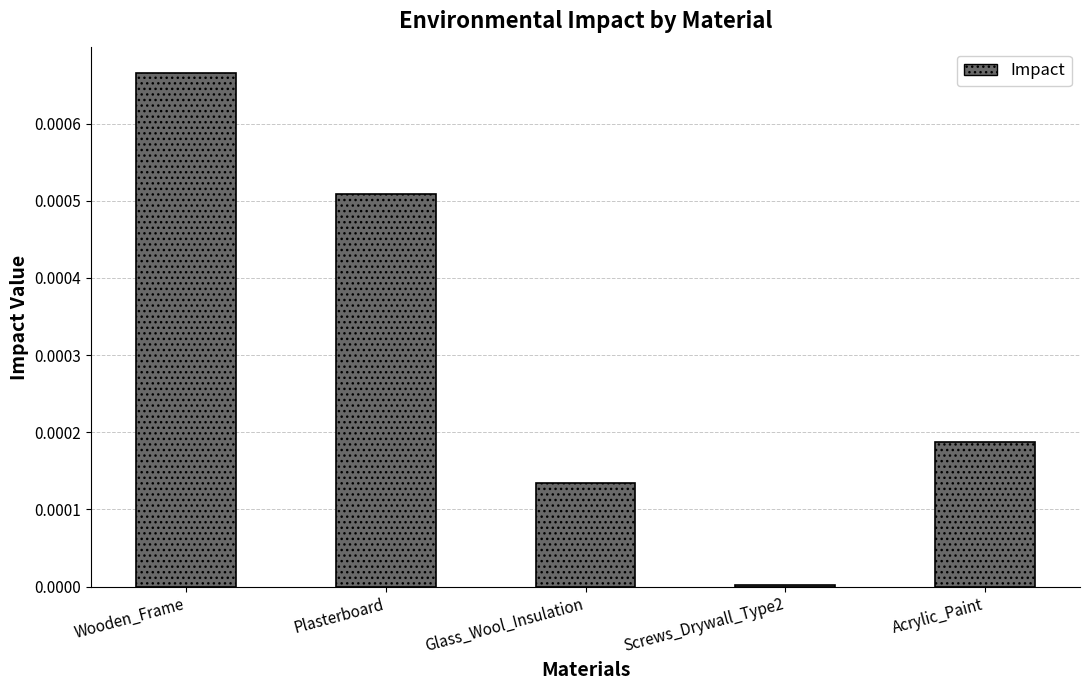

Count the number of categories in the chart.

5